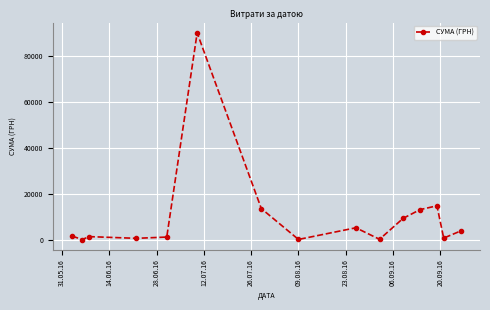

What is the maximum value shown in the chart?

90000.0